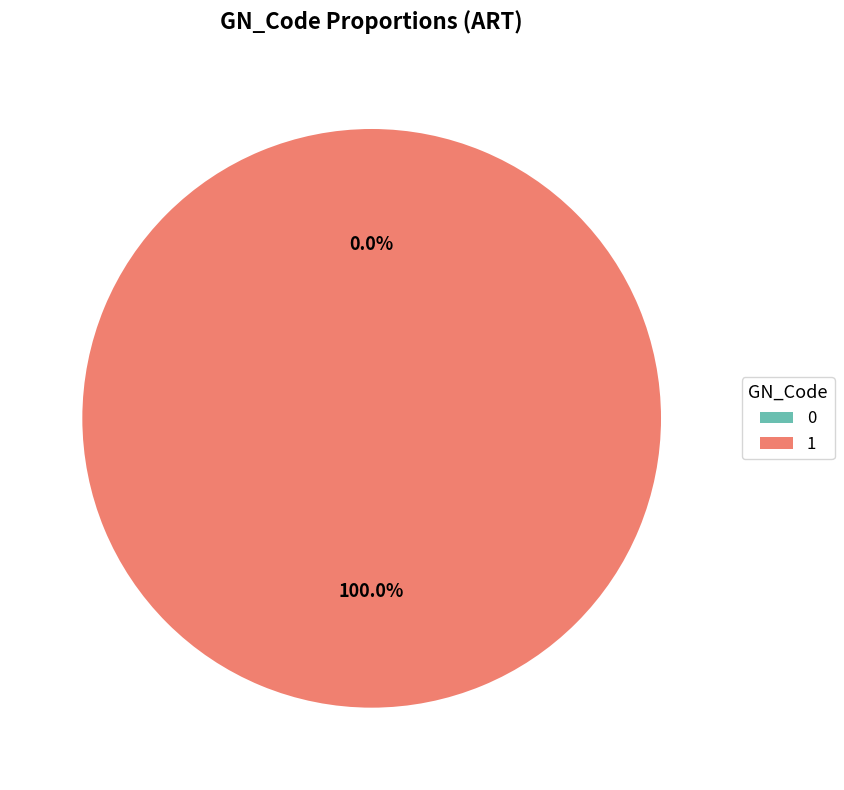

Between 0 and 1, which is larger?

1